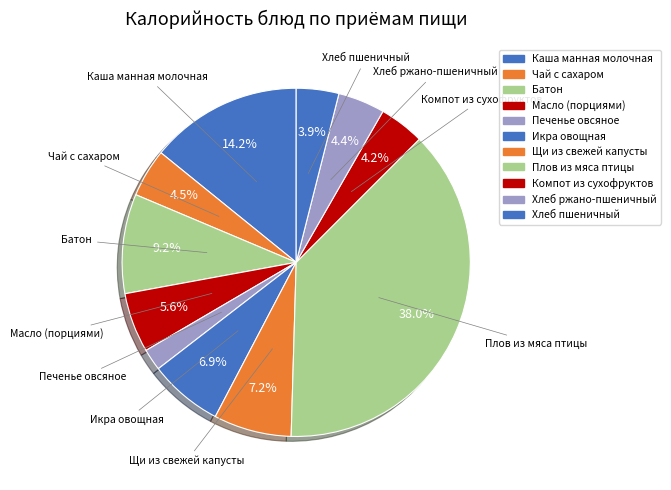

True or false: Чай с сахаром accounts for 1% of the total.

False